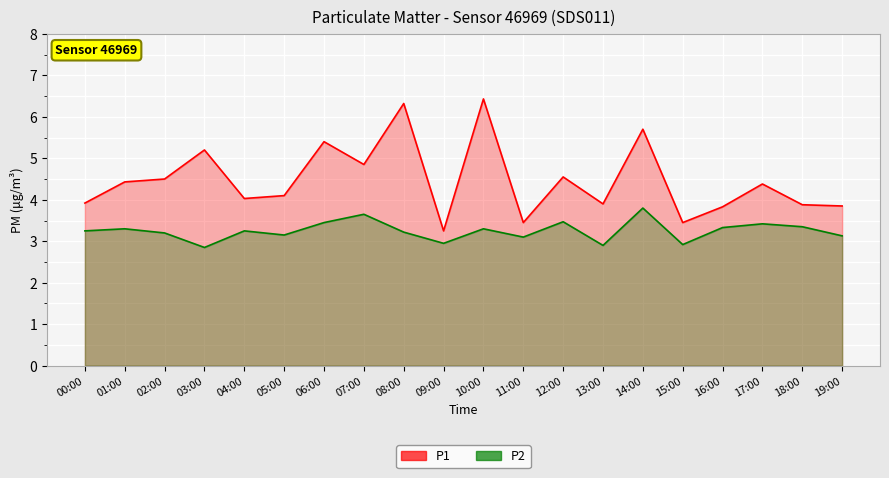

At which label is P2 line closest to 3?

09:00